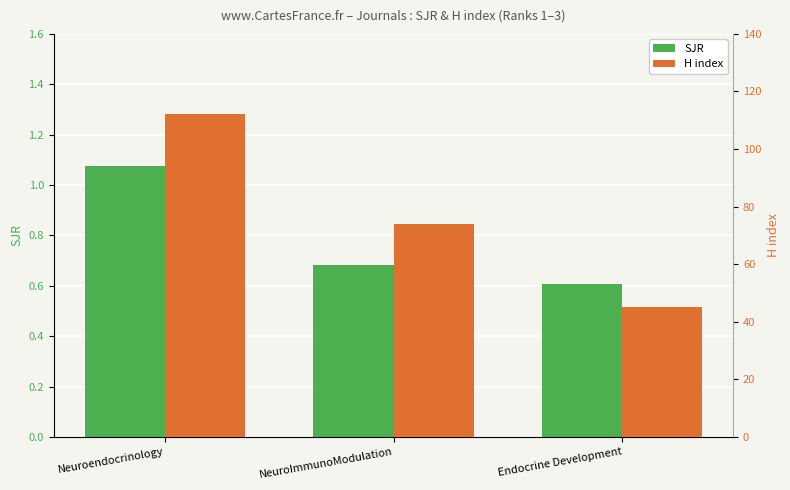

What are all the series names shown in the legend?

SJR, H index